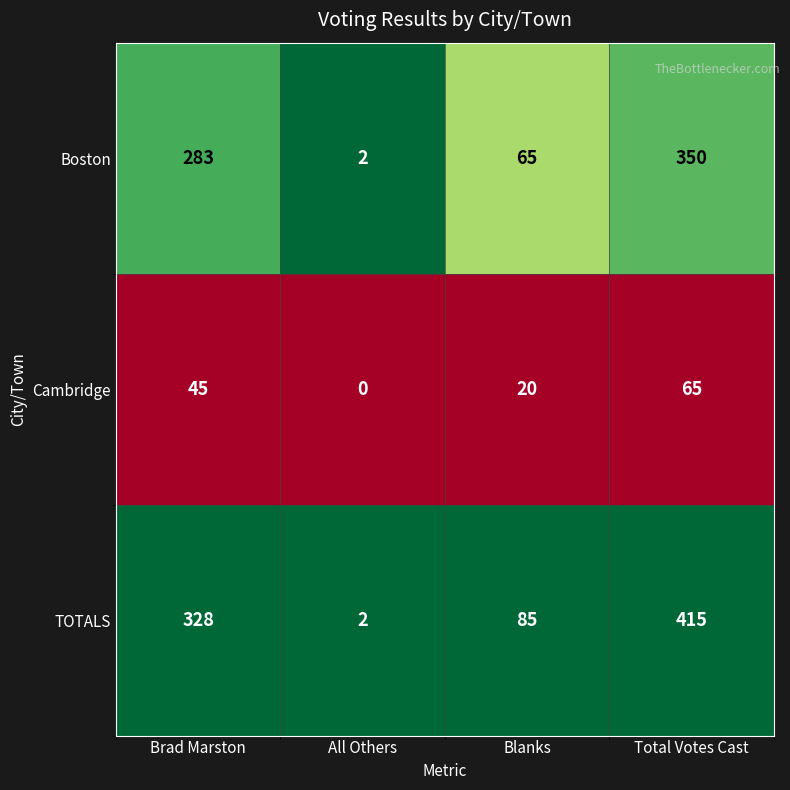

The value of TOTALS at Total Votes Cast is 415. True or false?

True